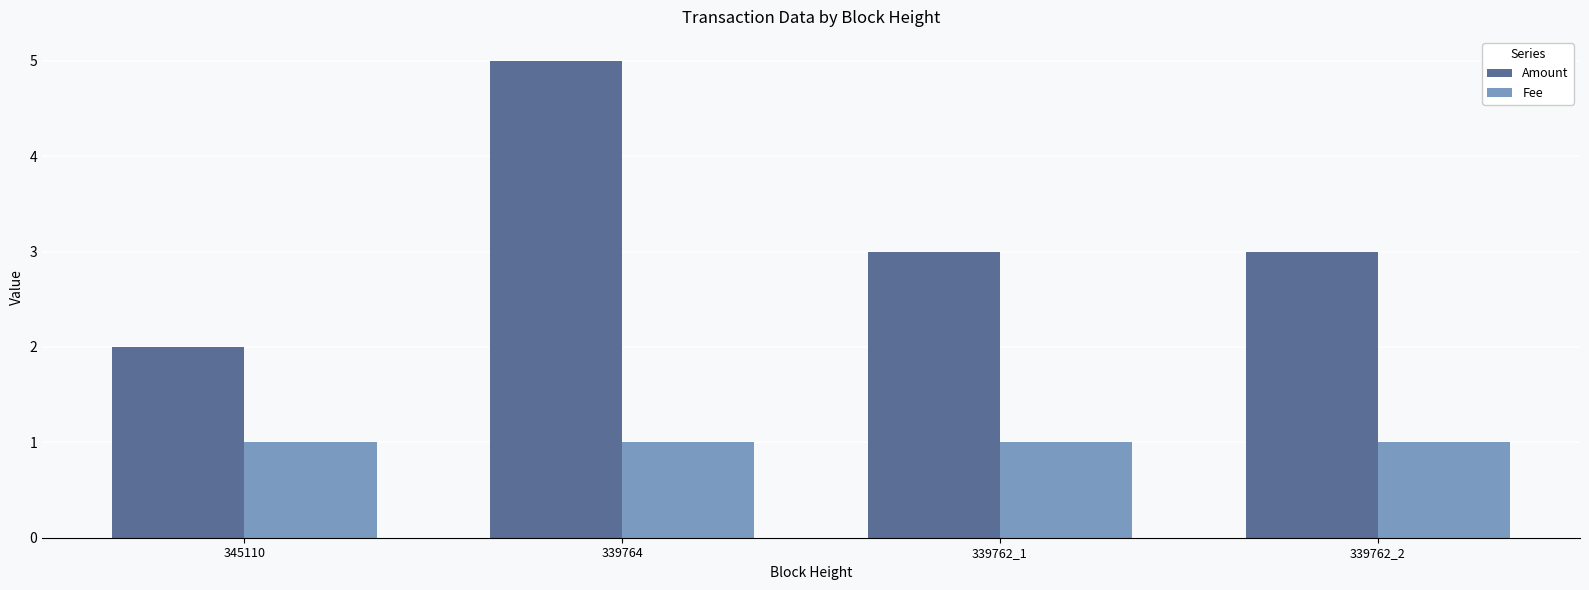

Reading left to right, transcribe all the data shown in this chart.

Amount: 345110=2.0	339764=5.0	339762_1=3.0	339762_2=3.0
Fee: 345110=1.0	339764=1.0	339762_1=1.0	339762_2=1.0